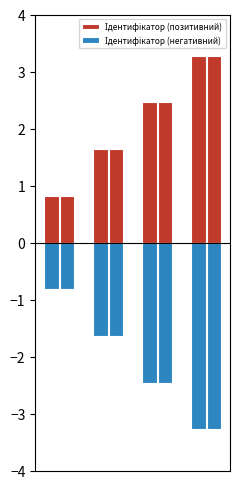

At which label is Ідентифікатор (негативний) closest to -2?

1